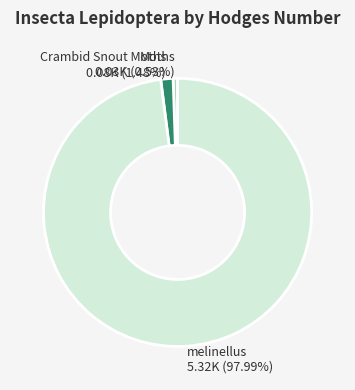

Rank the categories by value from lowest to highest.

Moths, Crambid Snout Moths, melinellus